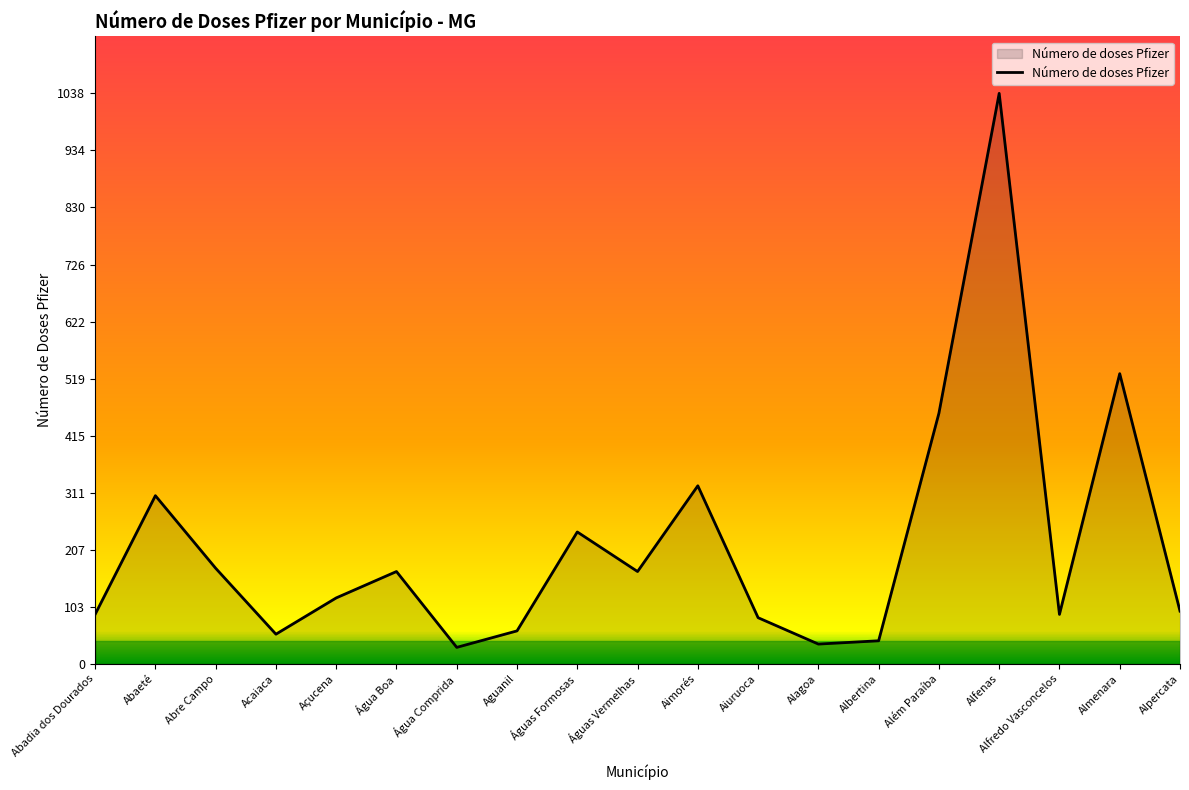

What is the minimum value shown in the chart?

30